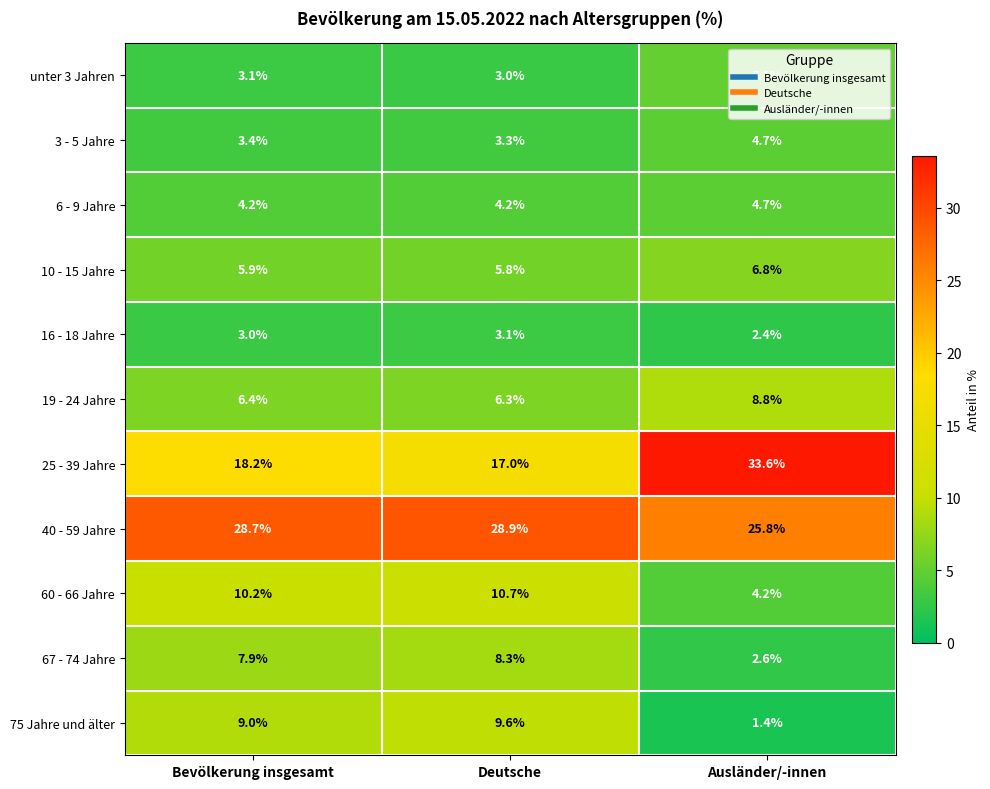

Which category has the lowest value across all series?

Ausländer/-innen